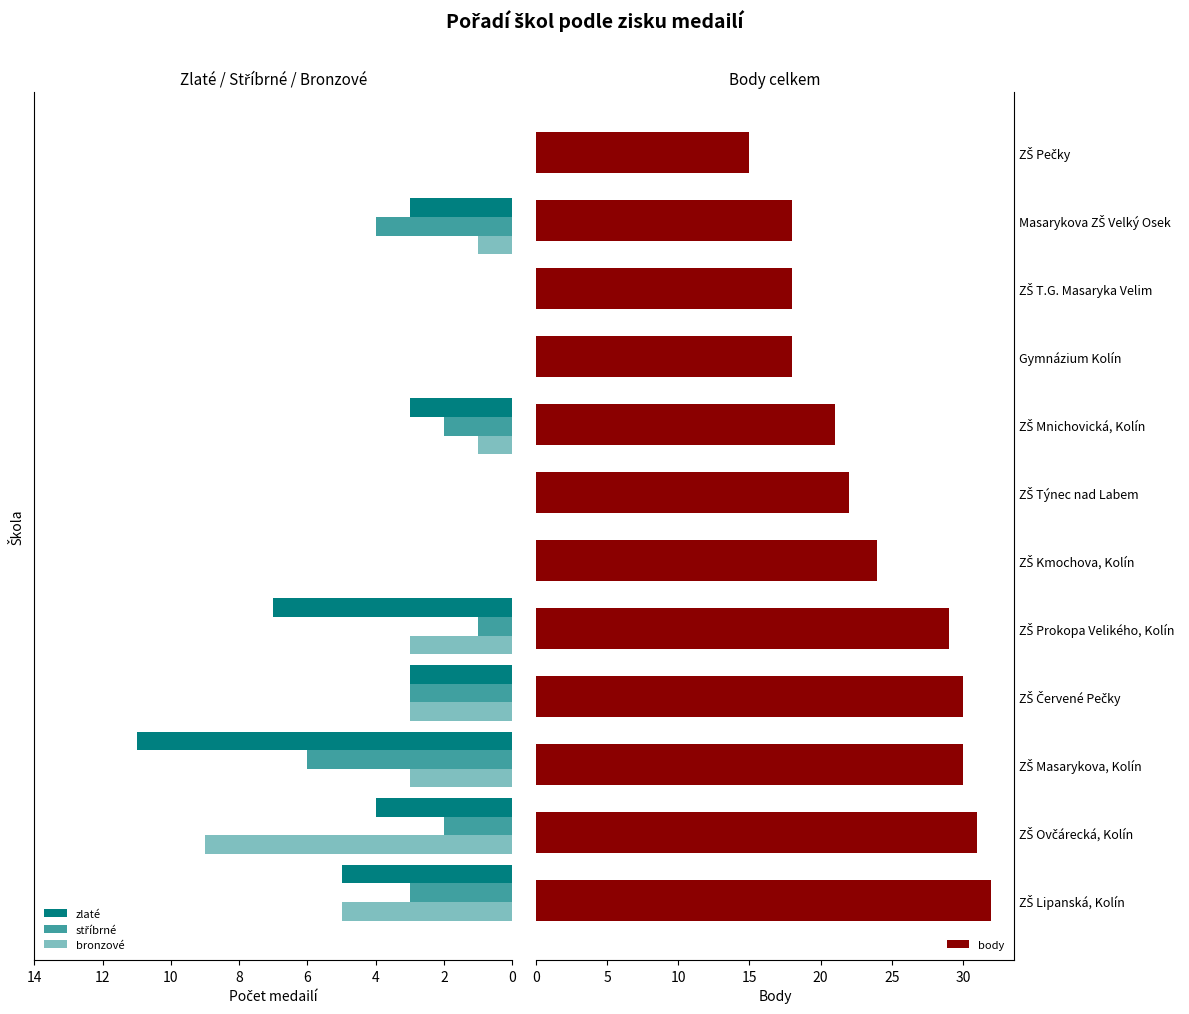

The value of bronzové at 8 is 1. True or false?

False